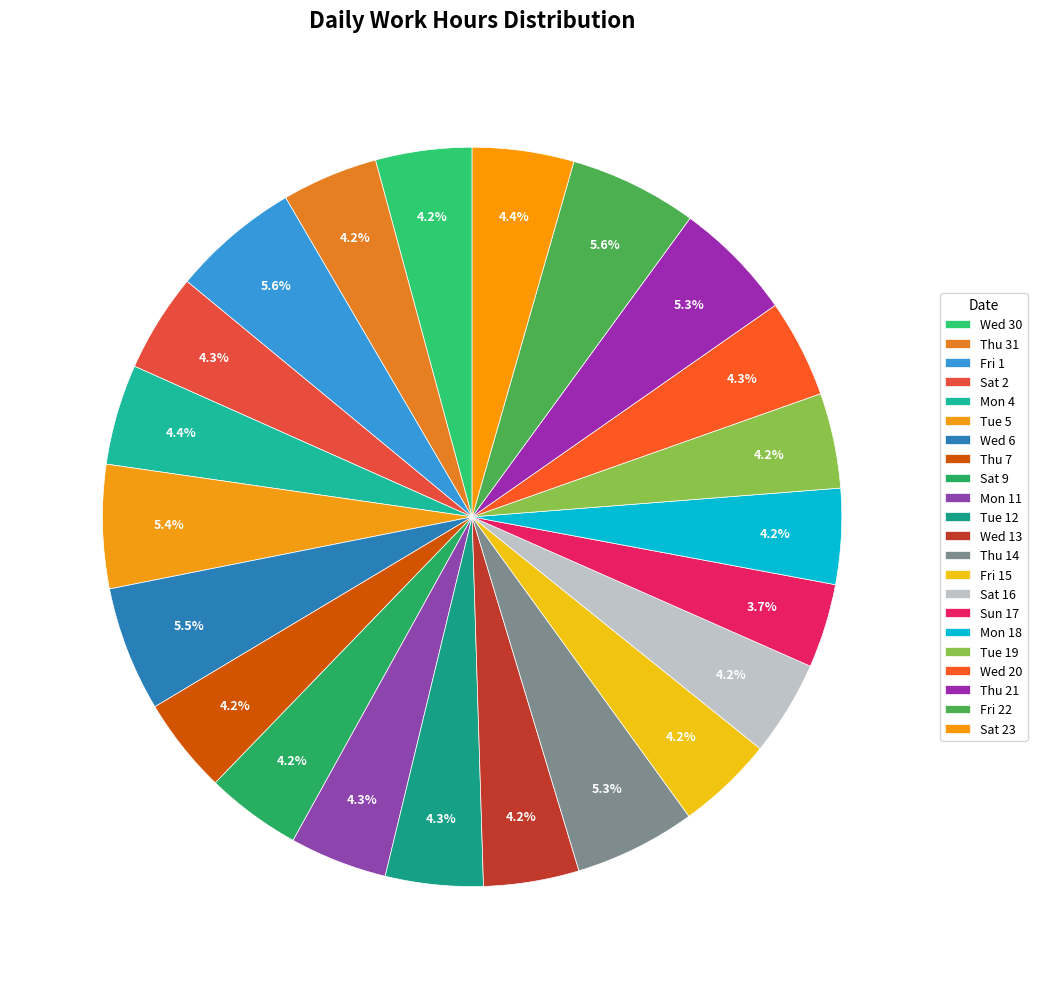

To the nearest percent, what portion does Fri 1 represent?

6%